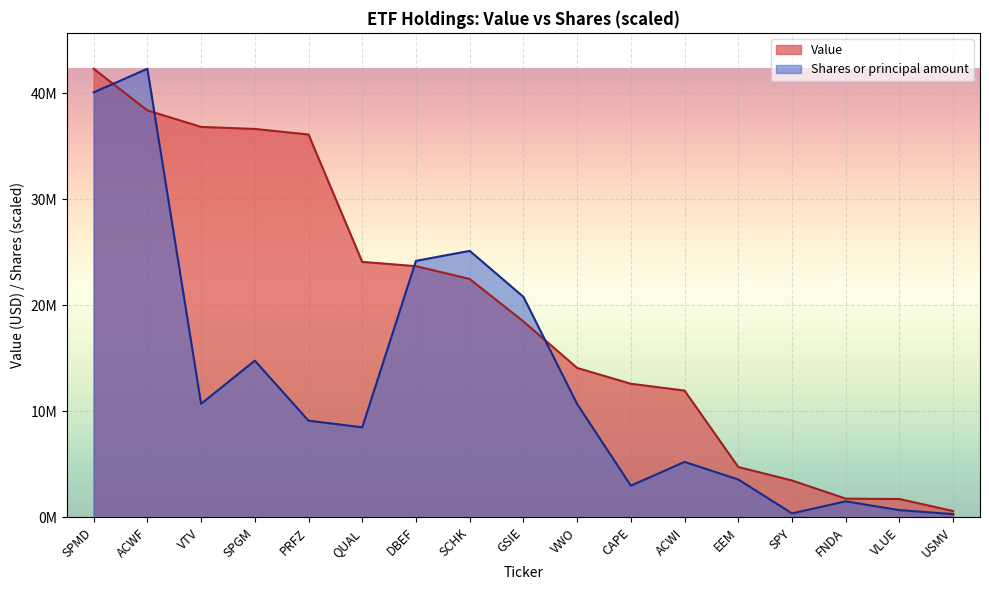

Reading right to left, what are all the values shown in this chart?

Value: USMV=608000.0	VLUE=1741000.0	FNDA=1779000.0	SPY=3491000.0	EEM=4761000.0	ACWI=11968000.0	CAPE=12613000.0	VWO=14104000.0	GSIE=18491000.0	SCHK=22494000.0	DBEF=23700000.0	QUAL=24105000.0	PRFZ=36116000.0	SPGM=36640000.0	VTV=36834000.0	ACWF=38389000.0	SPMD=42317000.0
Shares or principal amount: USMV=317823.7	VLUE=692034.0	FNDA=1523533.4	SPY=384538.6	EEM=3581270.1	ACWI=5240589.4	CAPE=3001654.1	VWO=10703529.5	GSIE=20810046.2	SCHK=25145449.6	DBEF=24199305.1	QUAL=8505649.5	PRFZ=9129806.7	SPGM=14791923.2	VTV=10718279.7	ACWF=42317000.0	SPMD=40089458.2